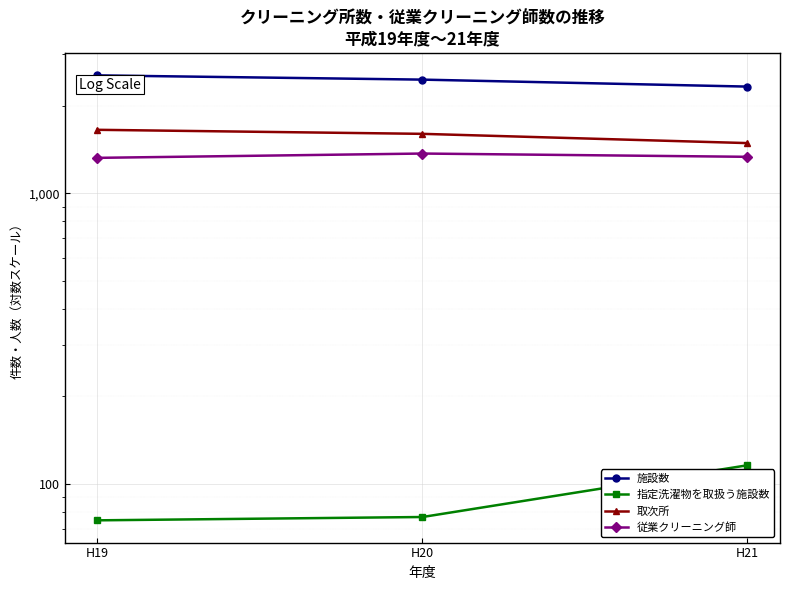

Reading left to right, list all the values displayed in this chart.

施設数: H19=2542	H20=2458	H21=2326
指定洗濯物を取扱う施設数: H19=75	H20=77	H21=116
取次所: H19=1652	H20=1600	H21=1487
従業クリーニング師: H19=1323	H20=1369	H21=1334